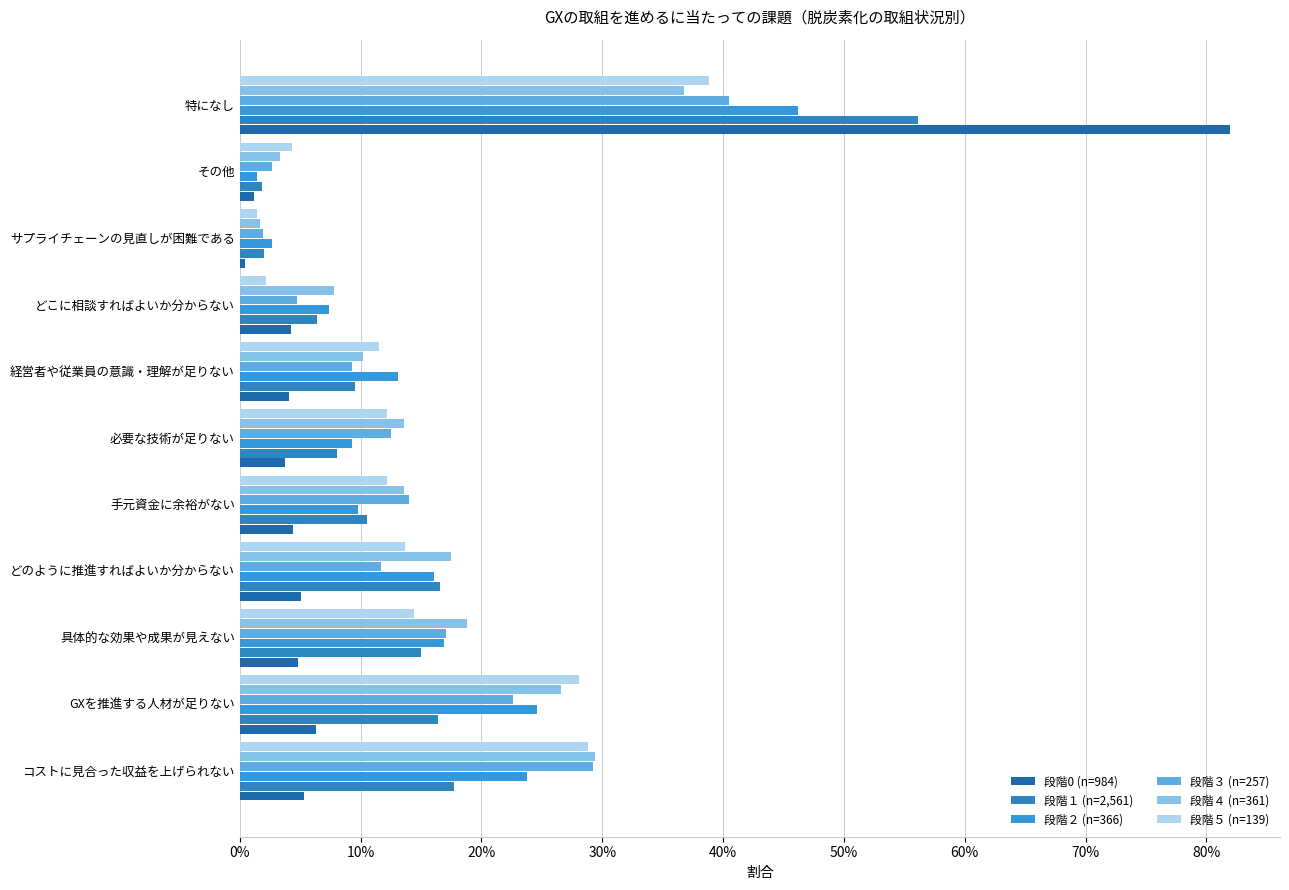

Which category has the lowest value across all series?

サプライチェーンの見直しが困難である